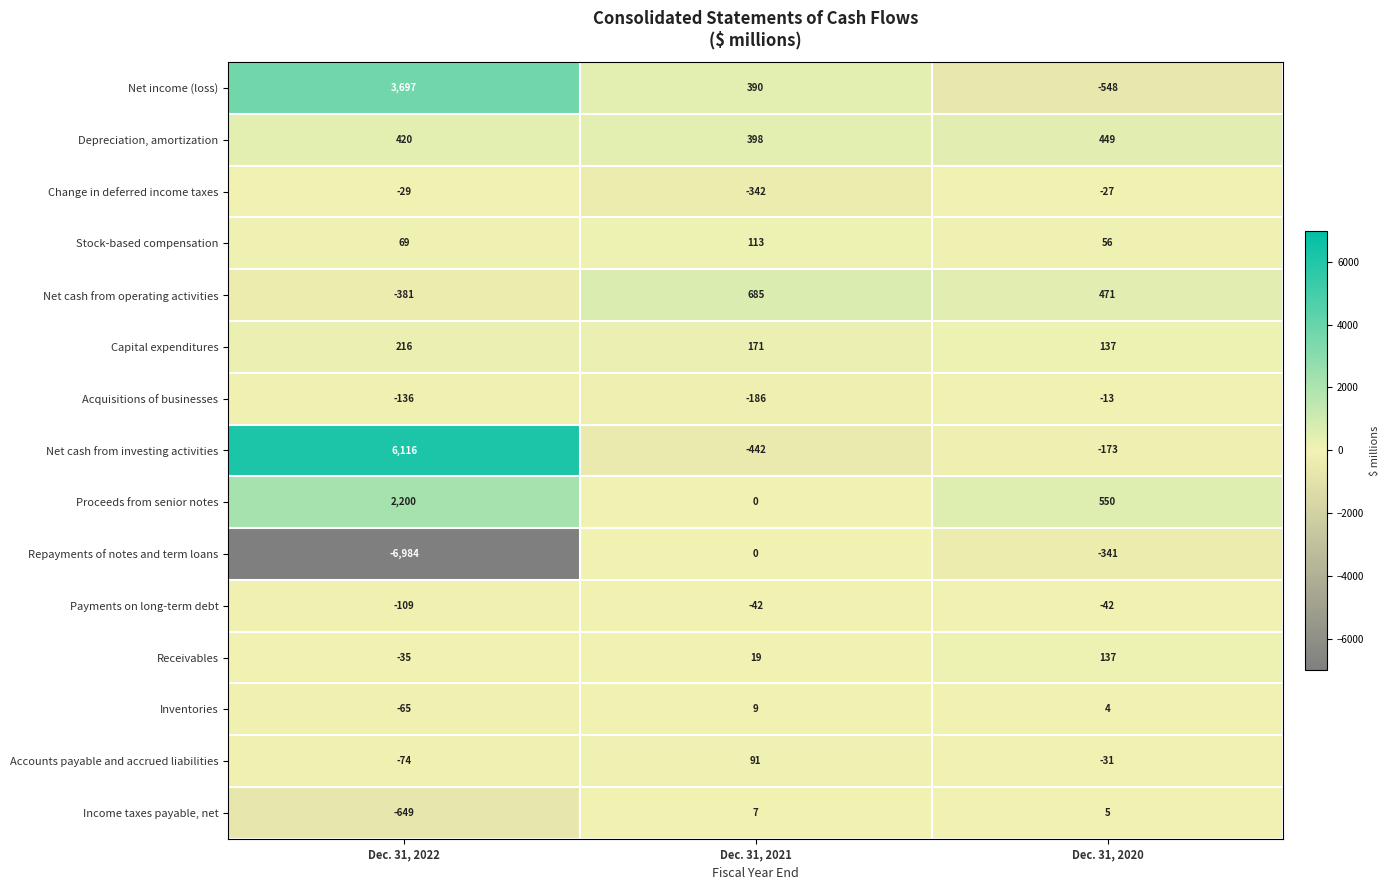

How many distinct data groups are displayed?

15